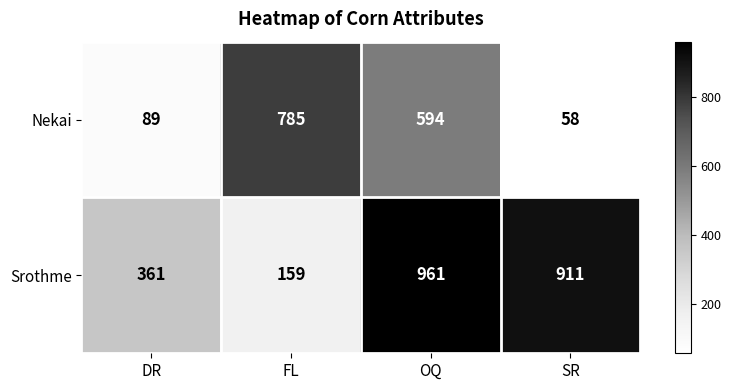

Which series changed the most between DR and FL?

Nekai